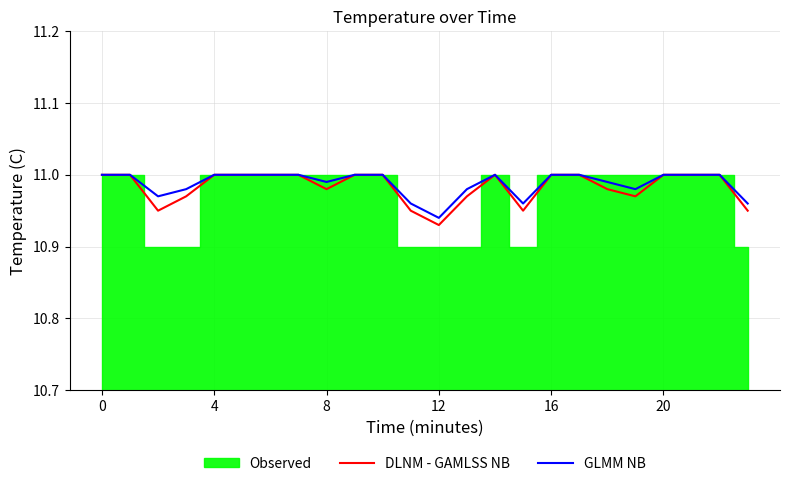

True or false: DLNM - GAMLSS NB has a value of 11.0 at 0.

True